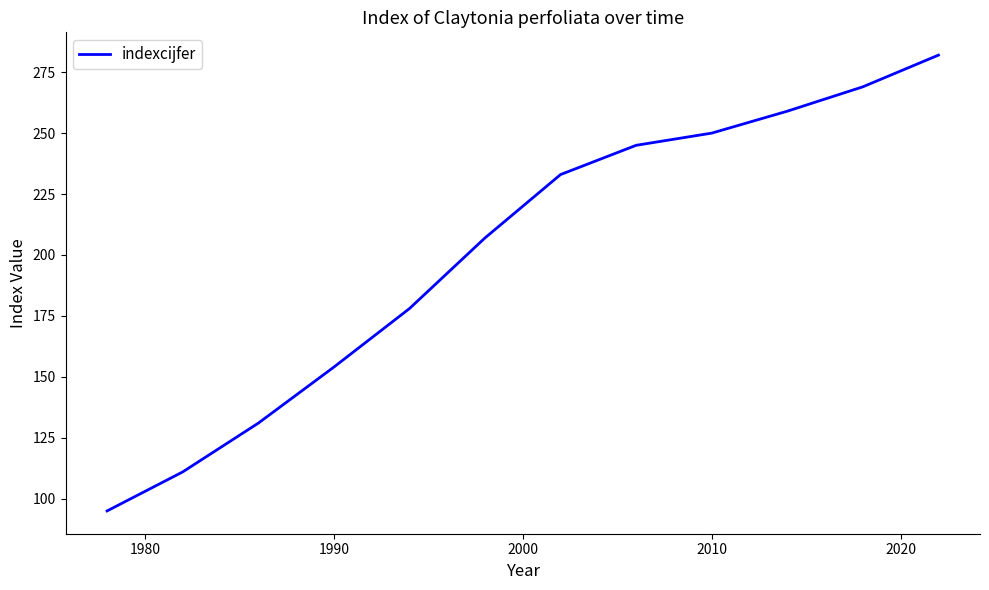

What is the greatest value displayed?

282